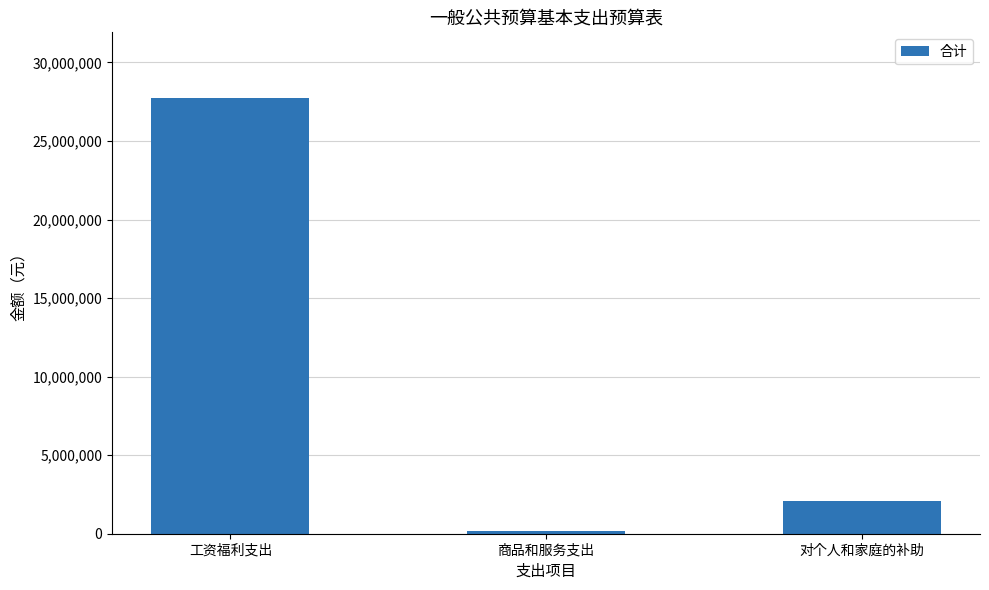

List the labels in order of value, smallest first.

商品和服务支出, 对个人和家庭的补助, 工资福利支出